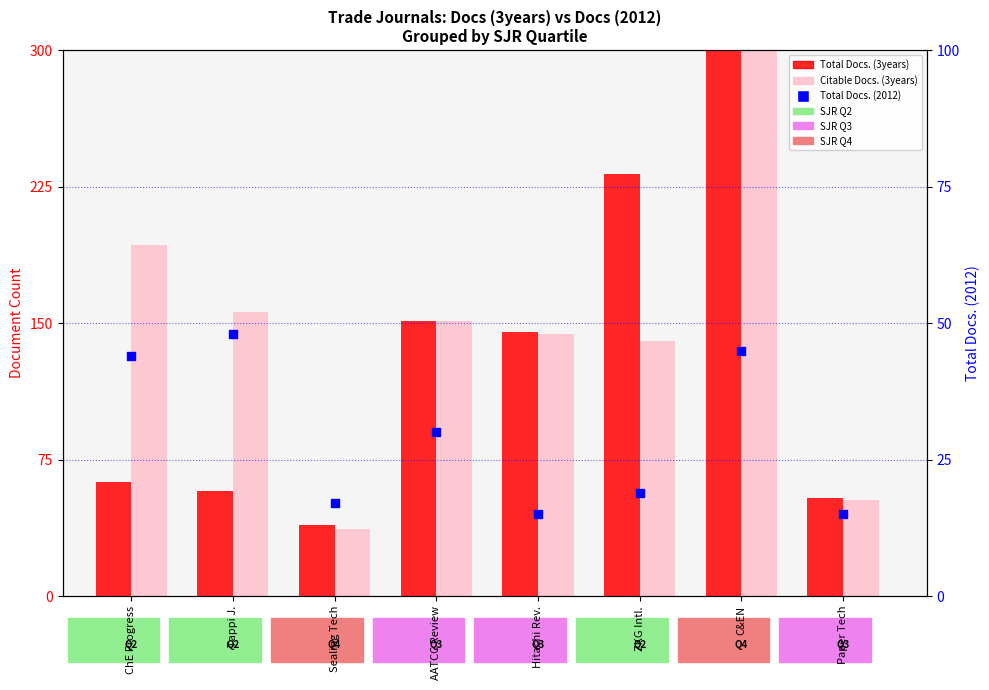

Which series contains the lowest Y value?

Total Docs. (2012)